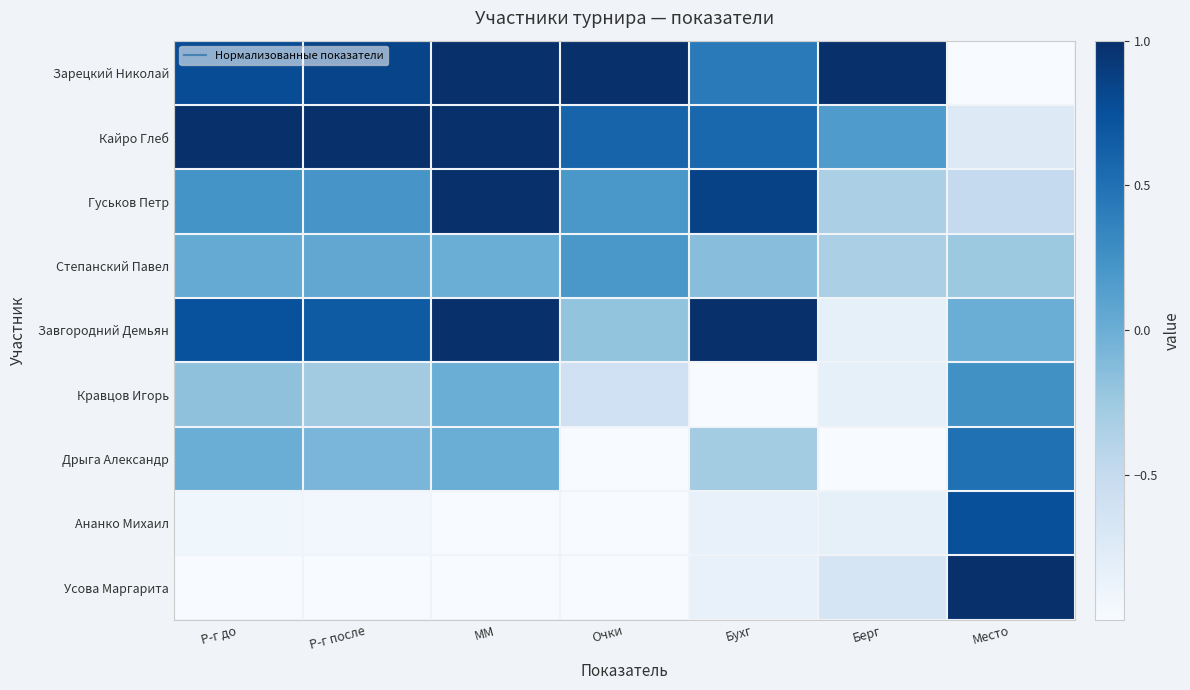

What is the total value across all series at Р-г до?

0.7